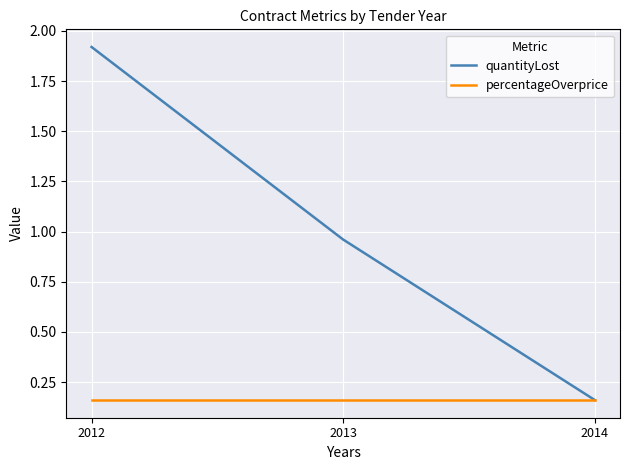

Which category has the highest value across all series?

2012